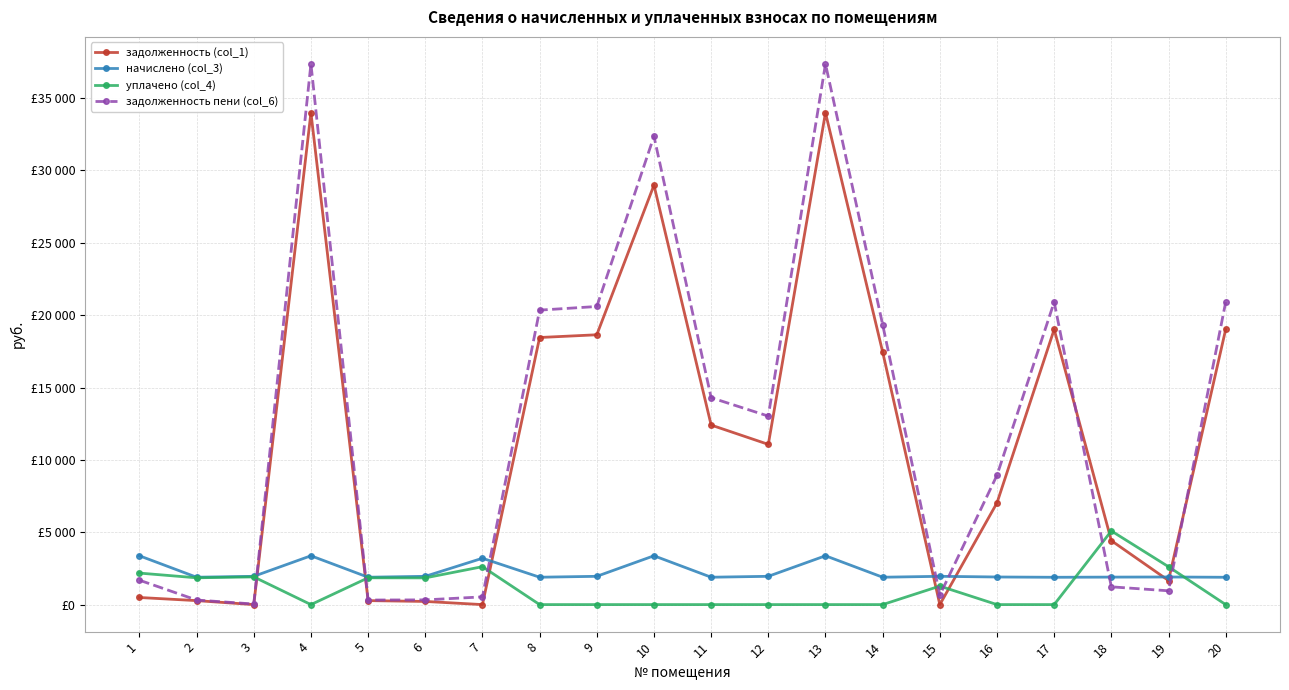

Where is уплачено (col_4) nearest to the value 2545?

19